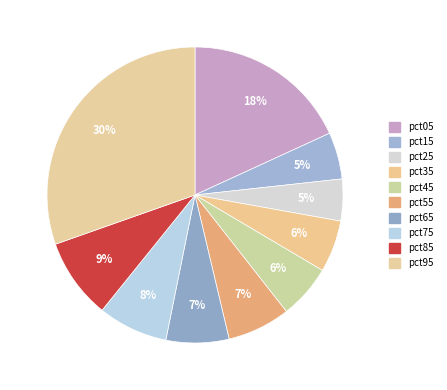

Does pct55 represent more than half of the total?

No